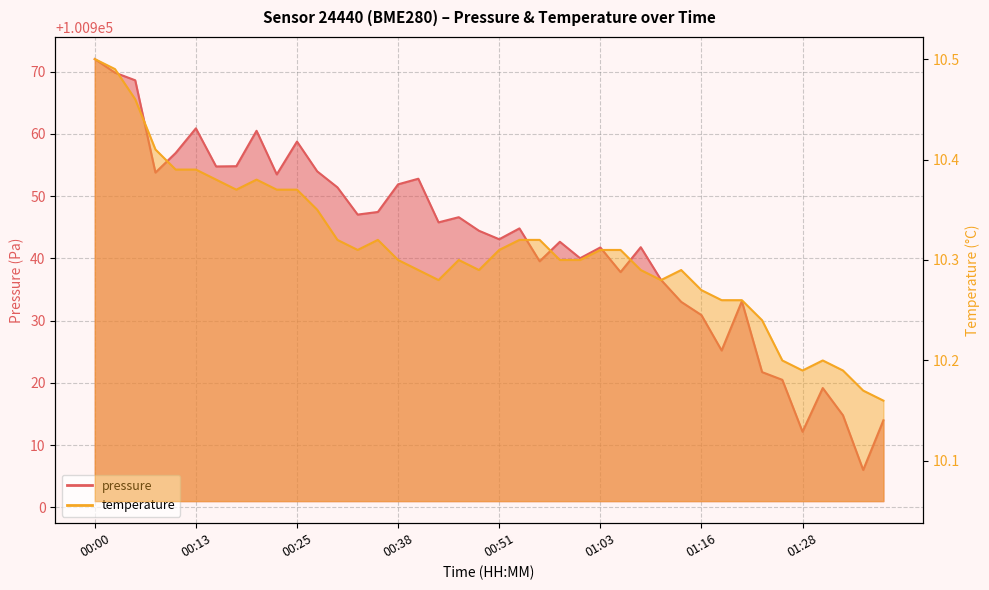

How many distinct data groups are displayed?

2